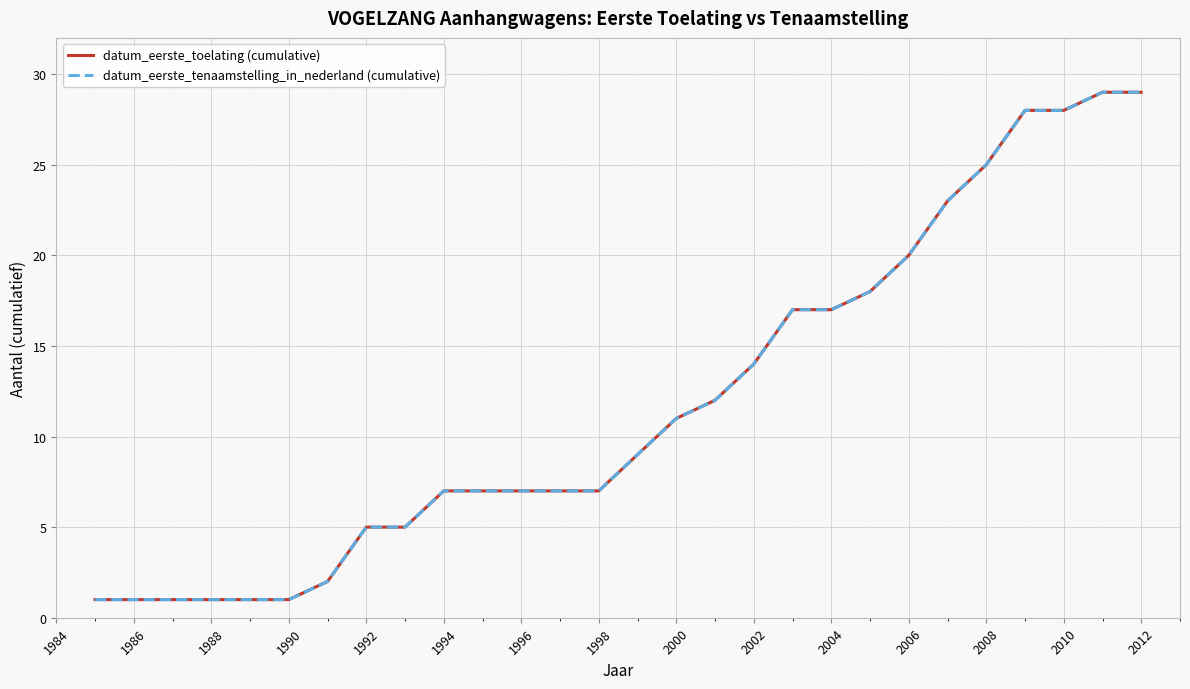

True or false: datum_eerste_toelating (cumulative) and datum_eerste_tenaamstelling_in_nederland (cumulative) intersect in this chart.

False